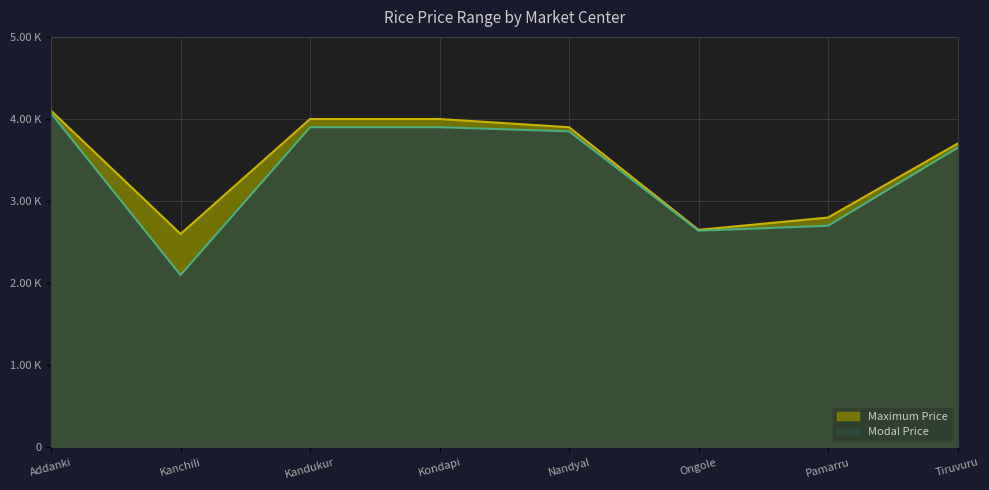

Reading left to right, list all the values displayed in this chart.

Maximum Price: 4100	2600	4000	4000	3900	2650	2800	3700
Modal Price: 4070	2100	3900	3900	3850	2640	2700	3650